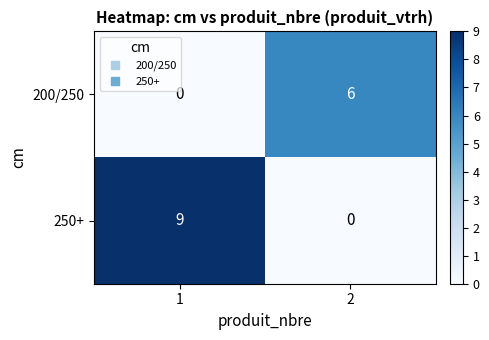

At how many categories does at least one series exceed 3?

2